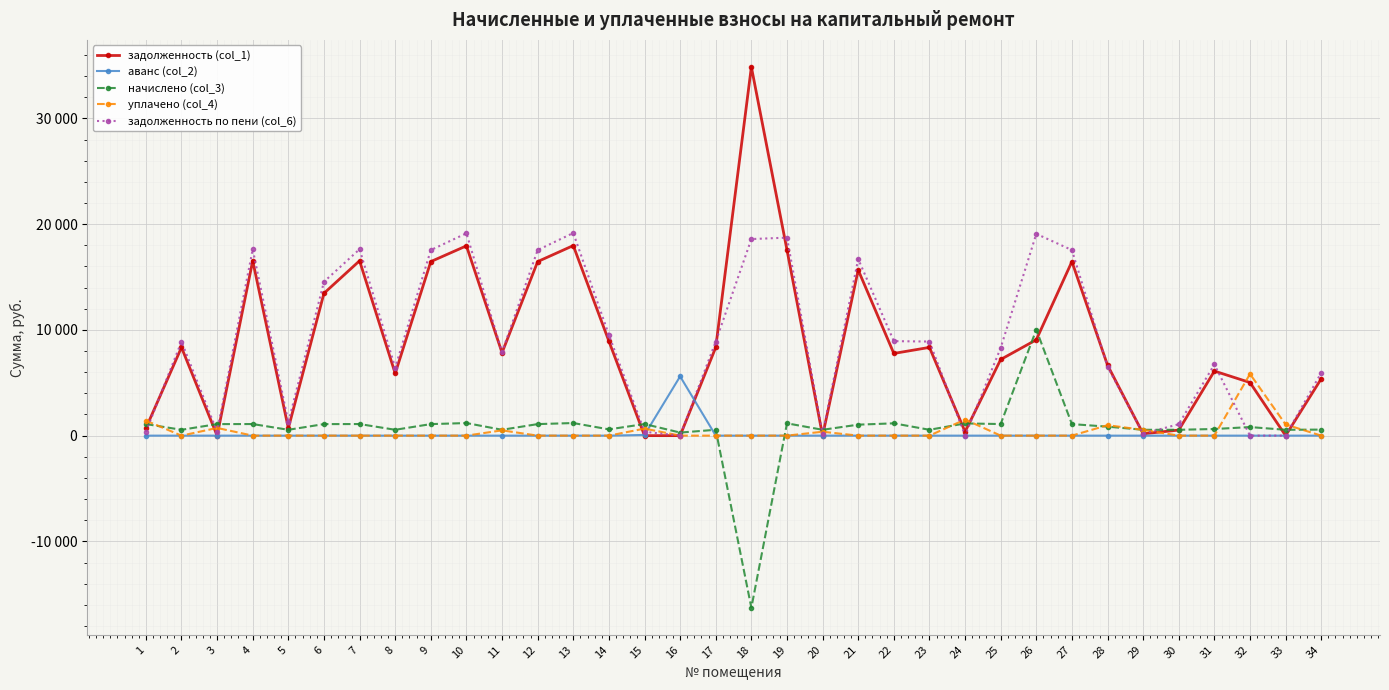

Is this an area chart (filled region under the line)?

No